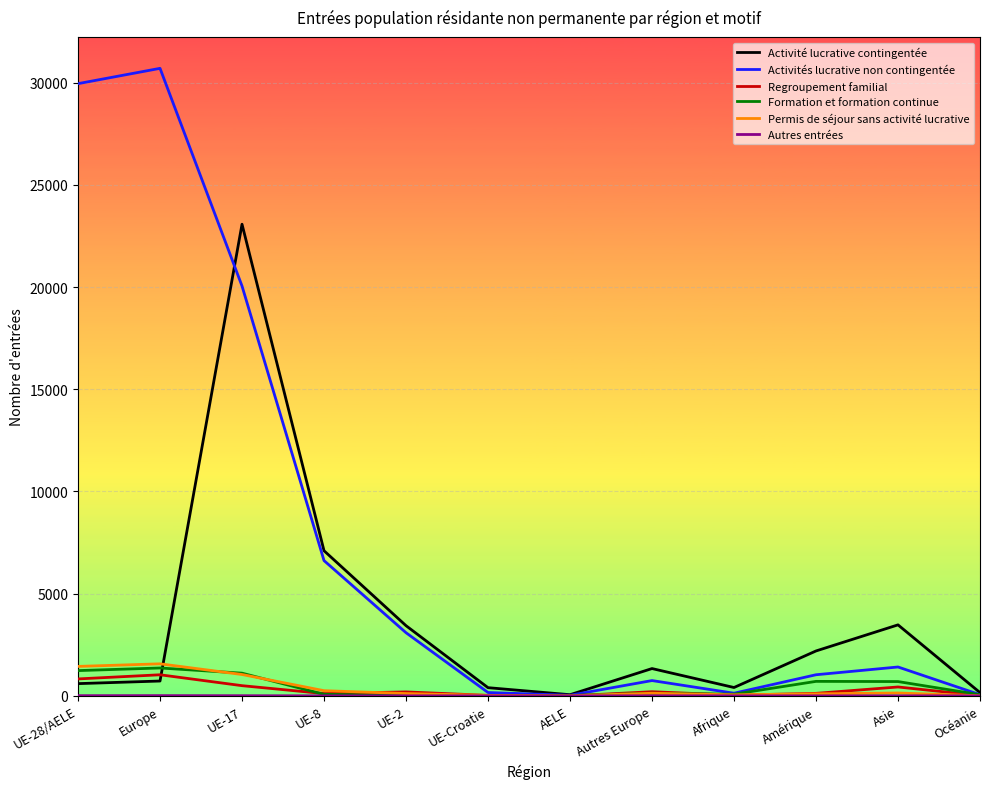

Where is the first local maximum for Activités lucrative non contingentée?

Europe